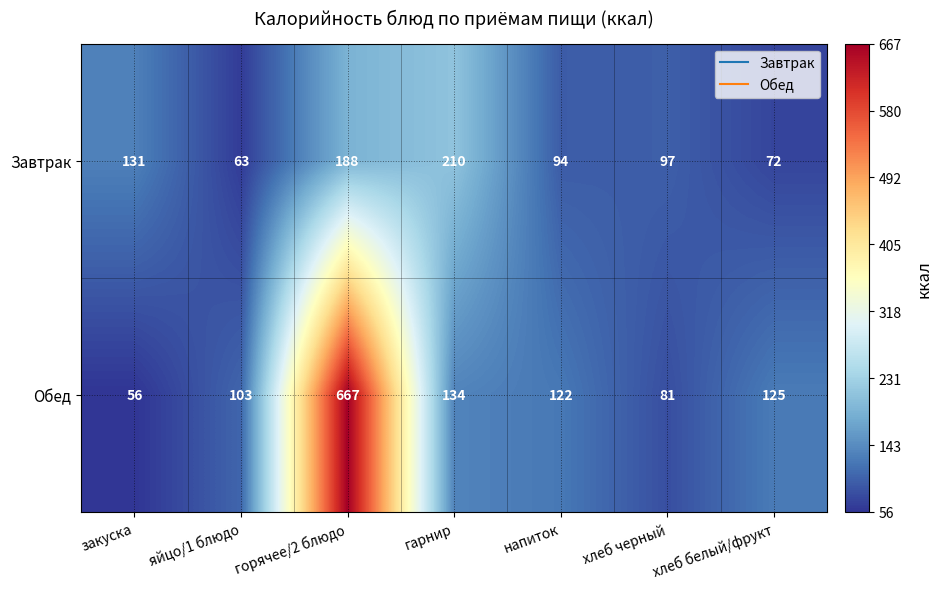

The value of Завтрак at гарнир is 210. True or false?

True